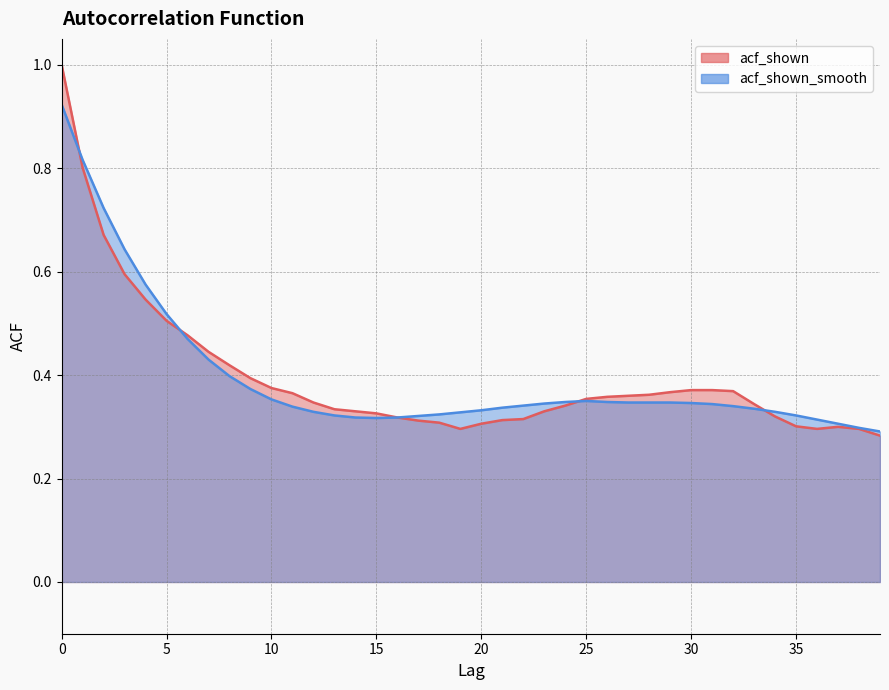

How many interior local peaks does the acf_shown series have?

1